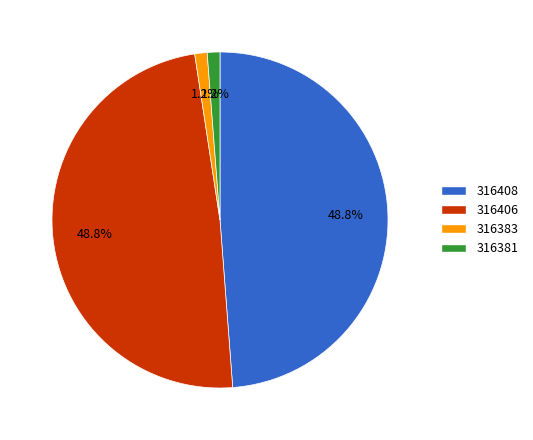

What percentage do 316383 and 316406 together represent?

50.0%